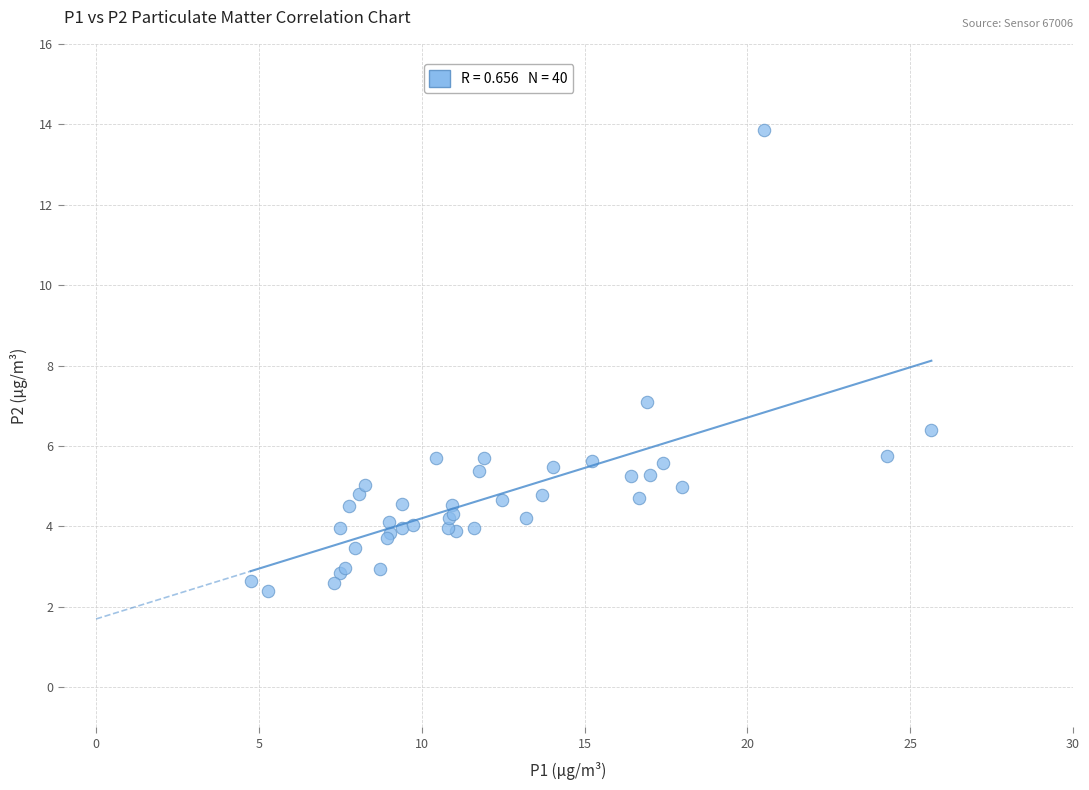

What Y value in the scatter plot is closest to 8?

7.1